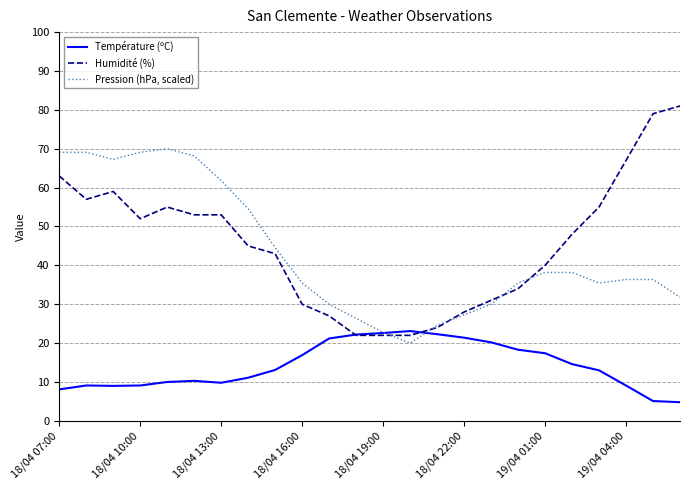

Which series has the largest range (max minus min)?

Humidité (%)